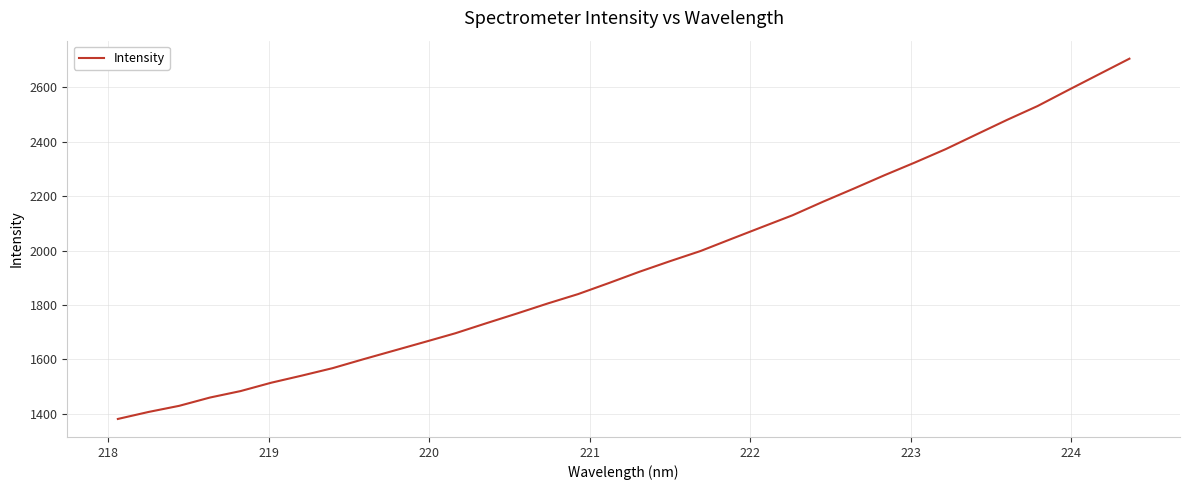

Count the number of categories in the chart.

34